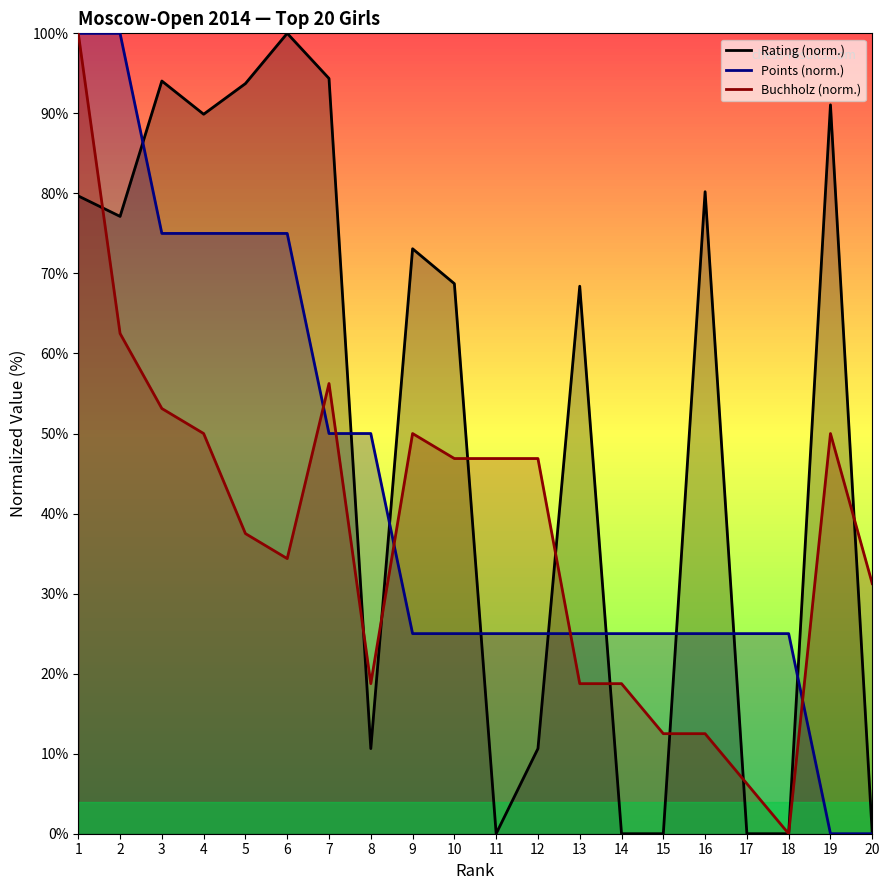

What is the sum of the Points (norm.) values at 9 and 8?

75.0